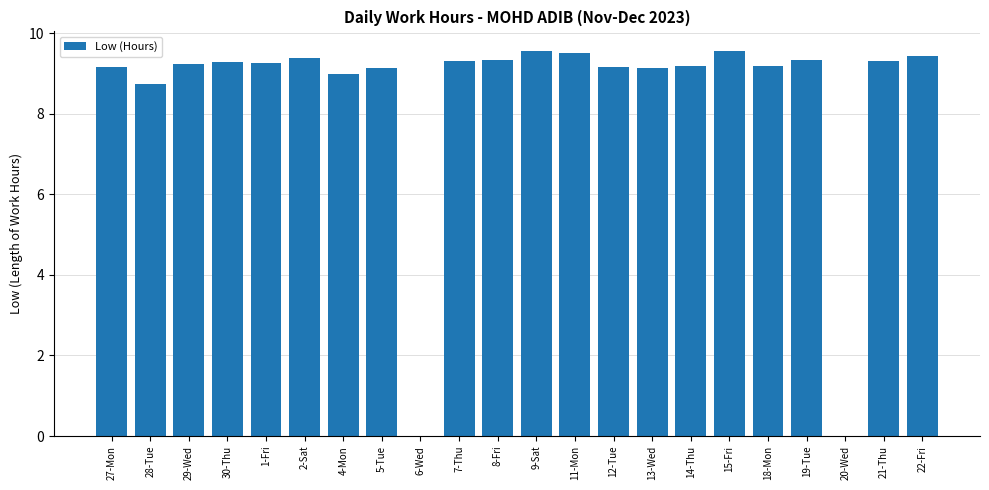

Where does the data first go above 9?

27-Mon